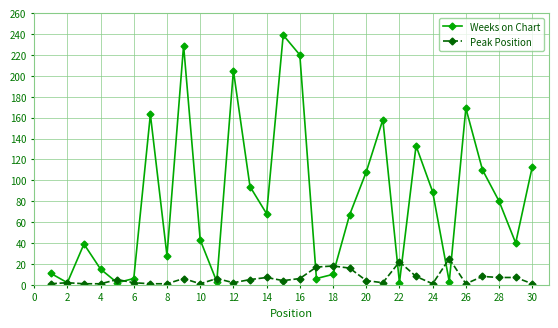

True or false: Weeks on Chart has more than 0 interior local peaks.

True